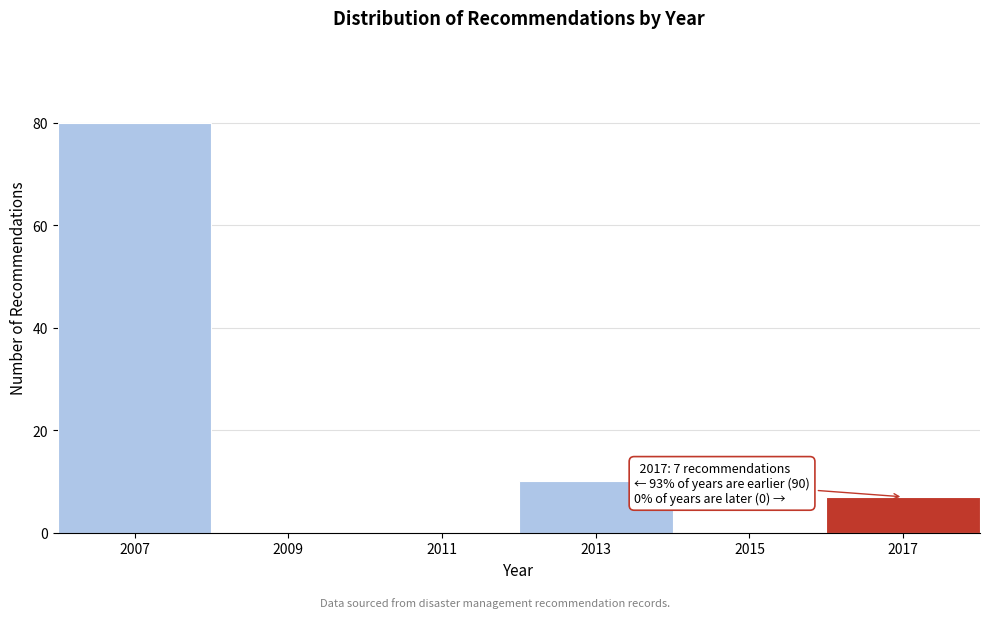

Reading left to right, what are all the values shown in this chart?

2007=80	2009=0	2011=0	2013=10	2015=0	2017=7